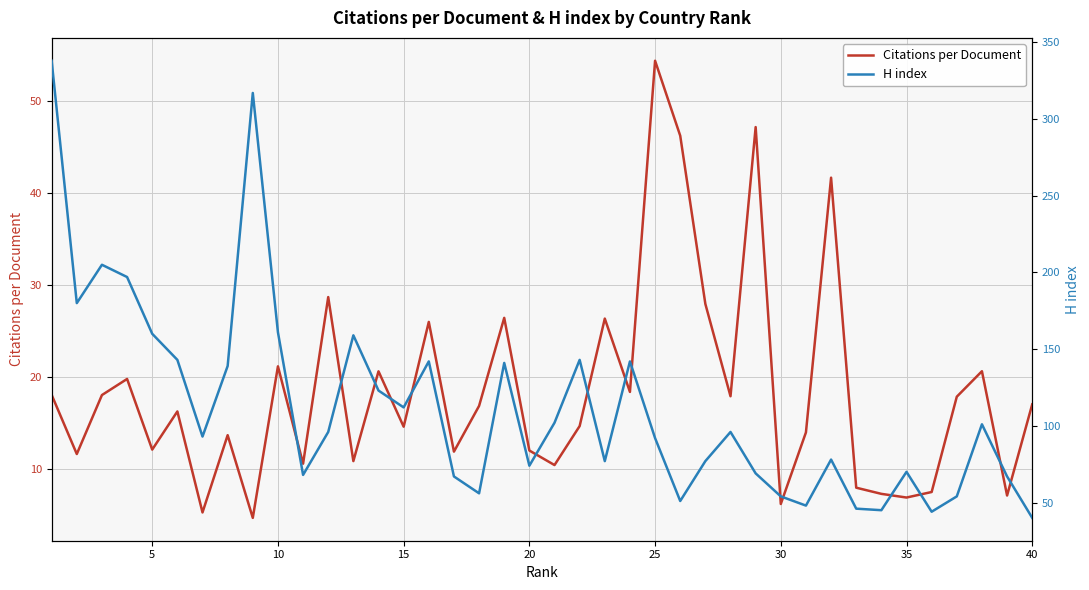

What is the sum of all Citations per Document values?

735.6